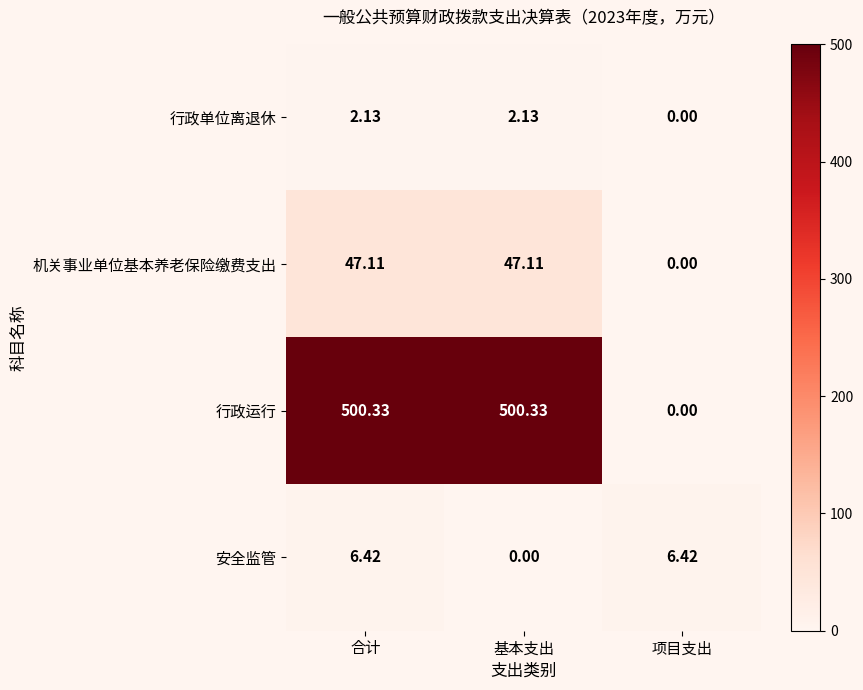

How many data points in 机关事业单位基本养老保险缴费支出 are less than 47?

1